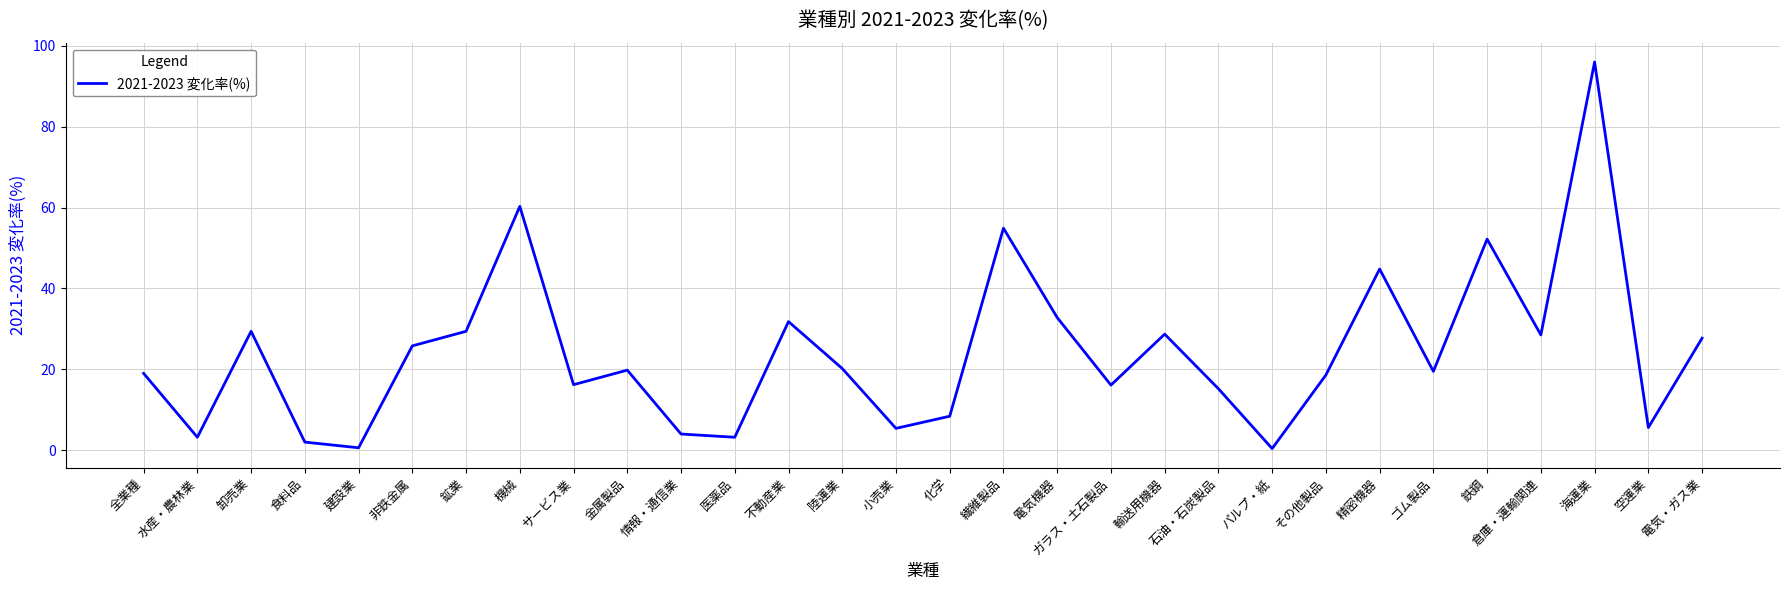

What is the difference between the maximum and minimum values?

95.6